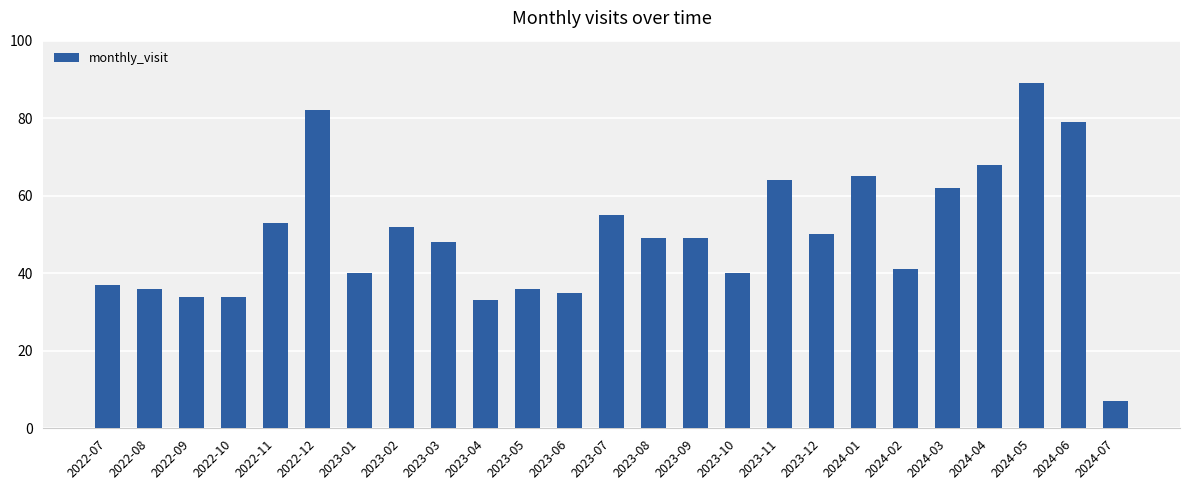

What is the label of the 17th bar from the right?

2023-03